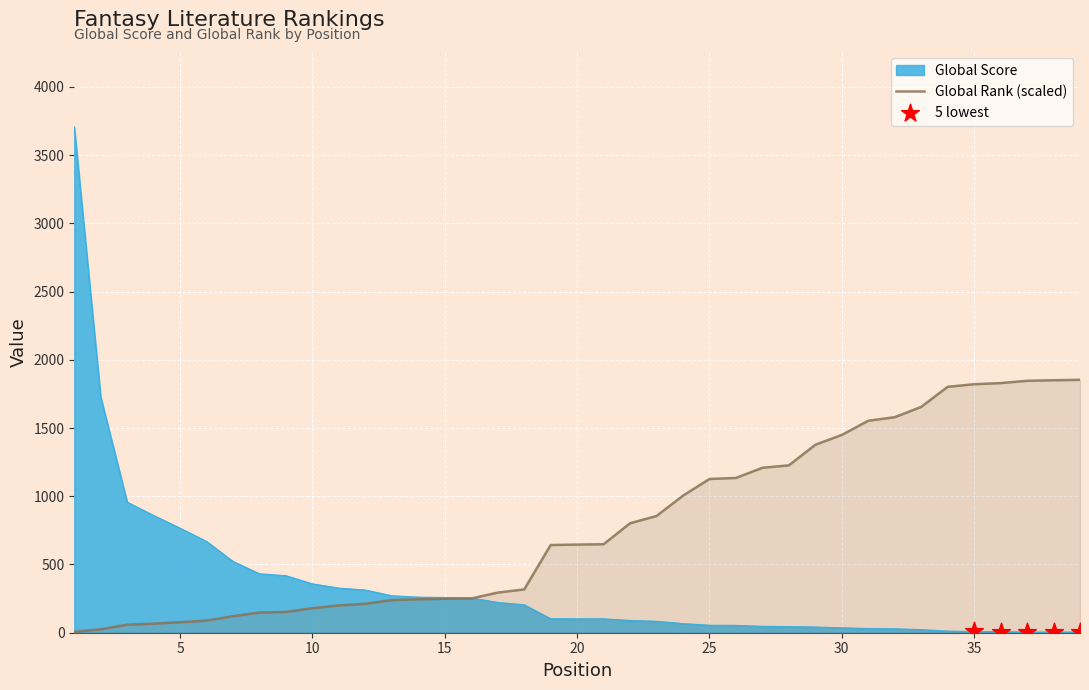

Which series has the largest range (max minus min)?

Global Score